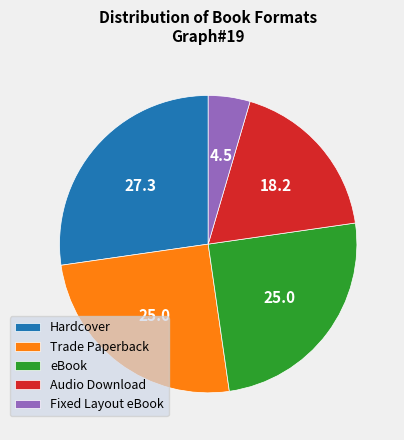

Is it true that eBook is 11% of the pie?

False